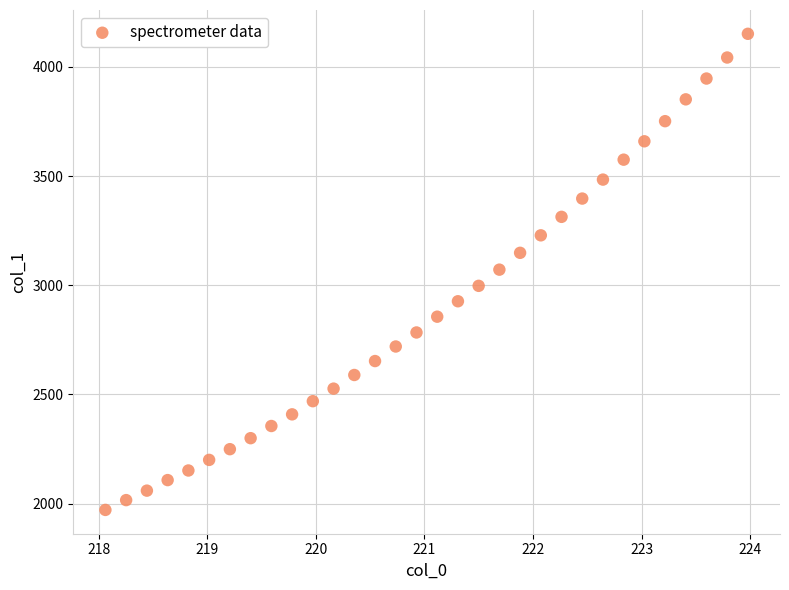

What is the range of X values (max minus min)?

5.9